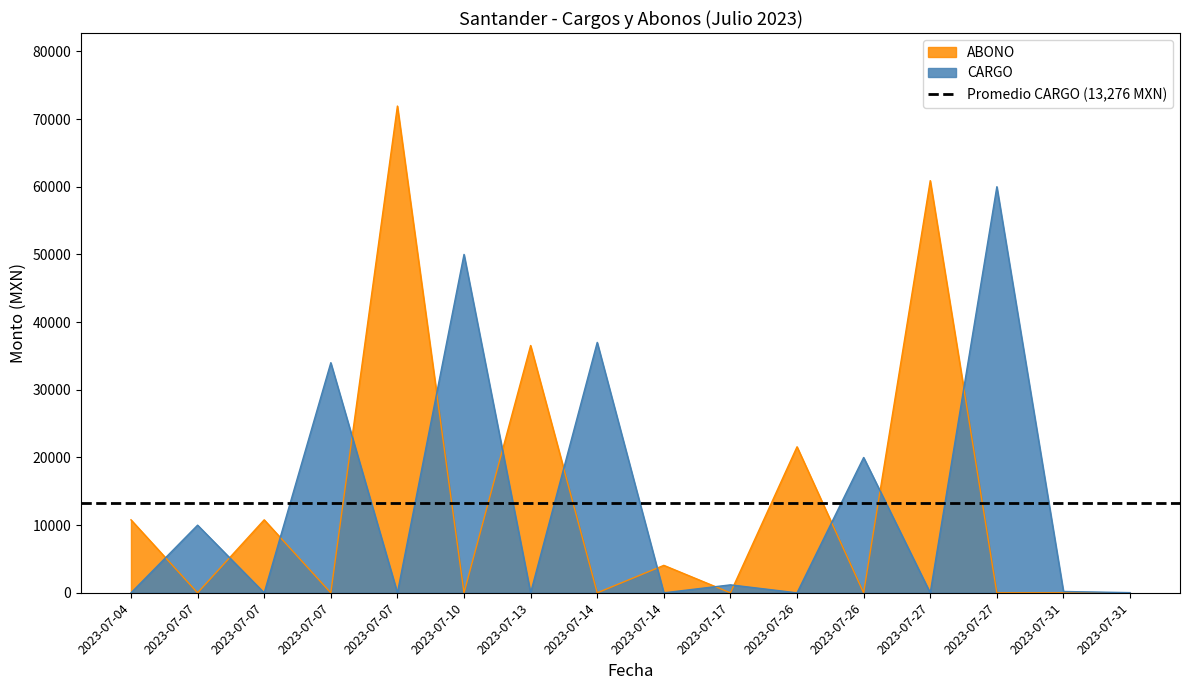

True or false: ABONO has a value of 0.0 at 2023-07-14.

True